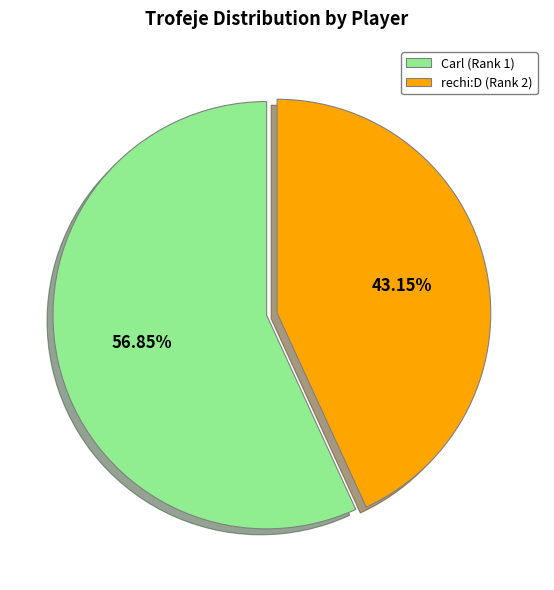

To the nearest percent, what is the average slice percentage?

50%